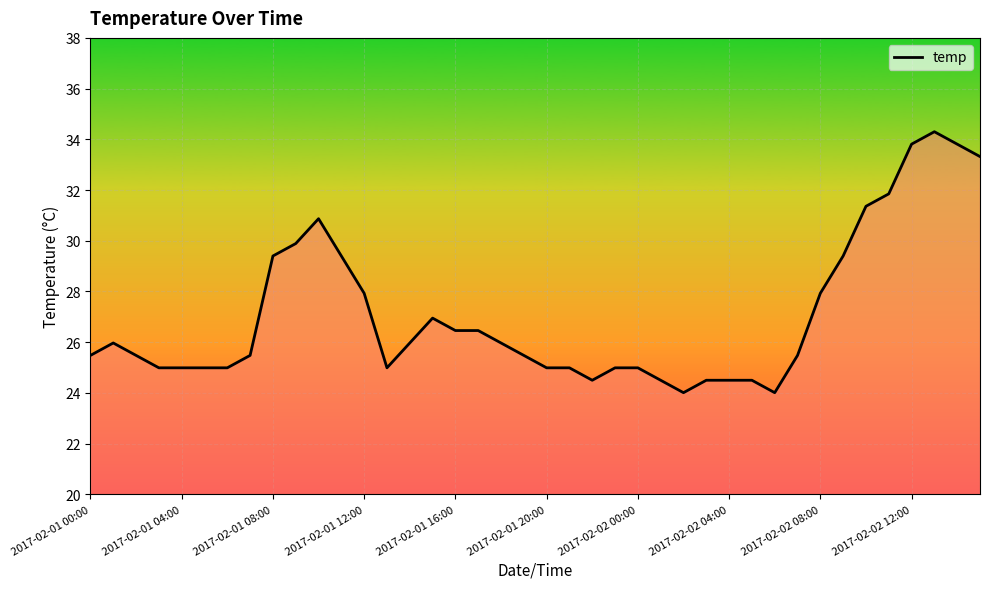

What is the smallest value displayed?

24.0